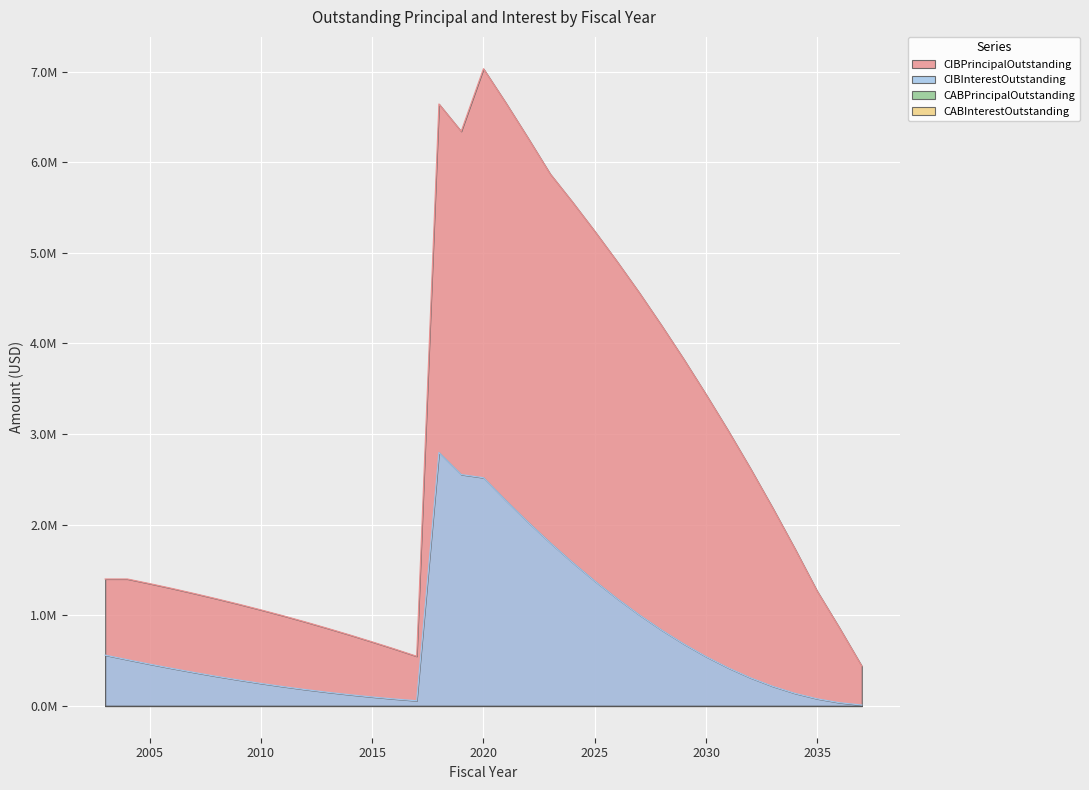

At which label does CIBPrincipalOutstanding first exceed 1400000?

2018